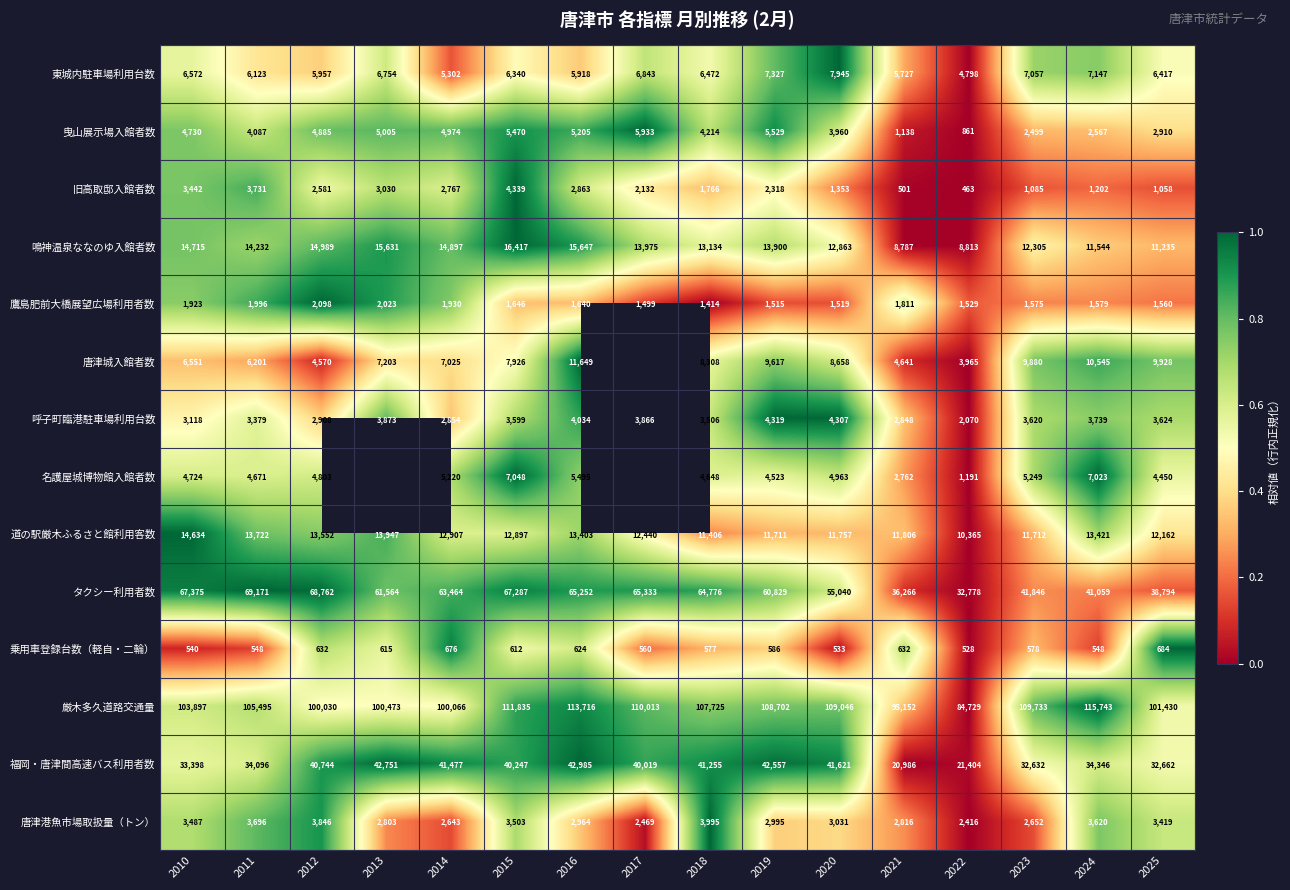

Rank the series at 2020 from highest to lowest value.

厳木多久道路交通量, タクシー利用者数, 福岡・唐津間高速バス利用者数, 鳴神温泉ななのゆ入館者数, 道の駅厳木ふるさと館利用客数, 唐津城入館者数, 東城内駐車場利用台数, 名護屋城博物館入館者数, 呼子町臨港駐車場利用台数, 曳山展示場入館者数, 唐津港魚市場取扱量（トン）, 鷹島肥前大橋展望広場利用者数, 旧高取邸入館者数, 乗用車登録台数（軽自・二輪）